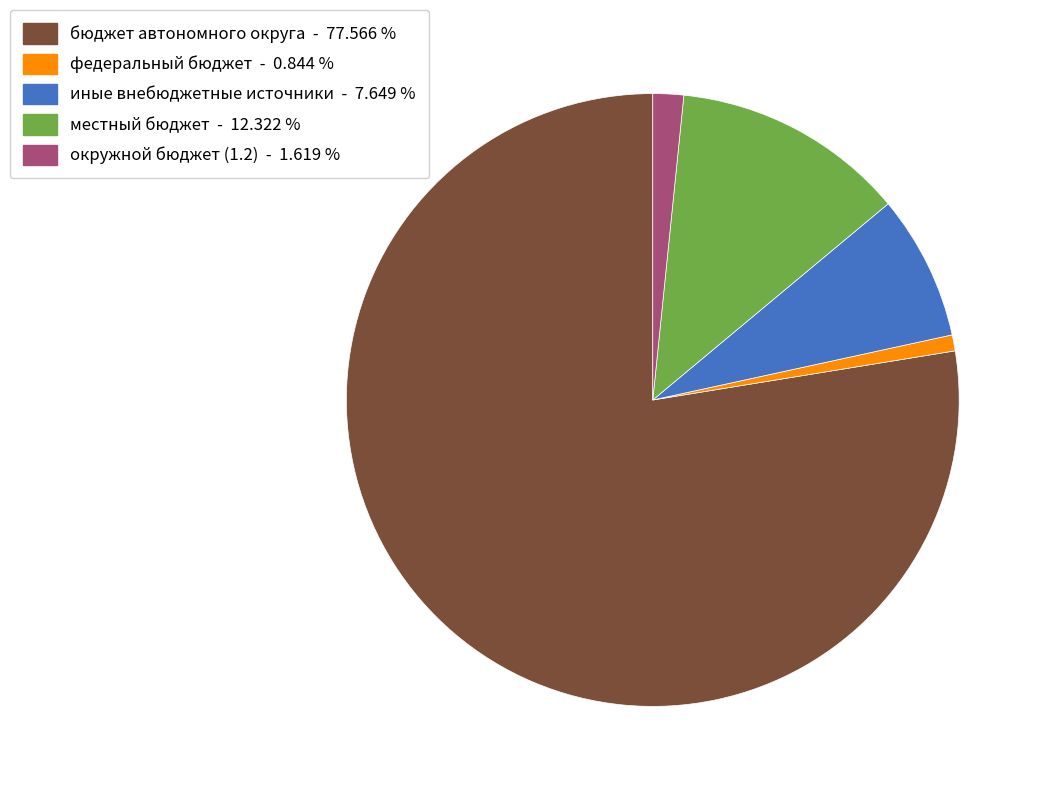

Does бюджет автономного округа represent more than half of the total?

Yes